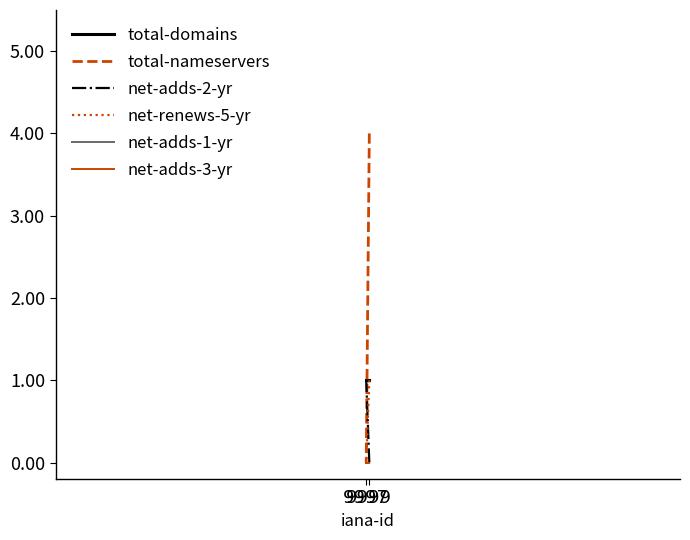

Reading right to left, list all the values displayed in this chart.

total-domains: 1	1
total-nameservers: 0	4
net-adds-2-yr: 1	0
net-renews-5-yr: 0	1
net-adds-1-yr: 0	0
net-adds-3-yr: 0	0